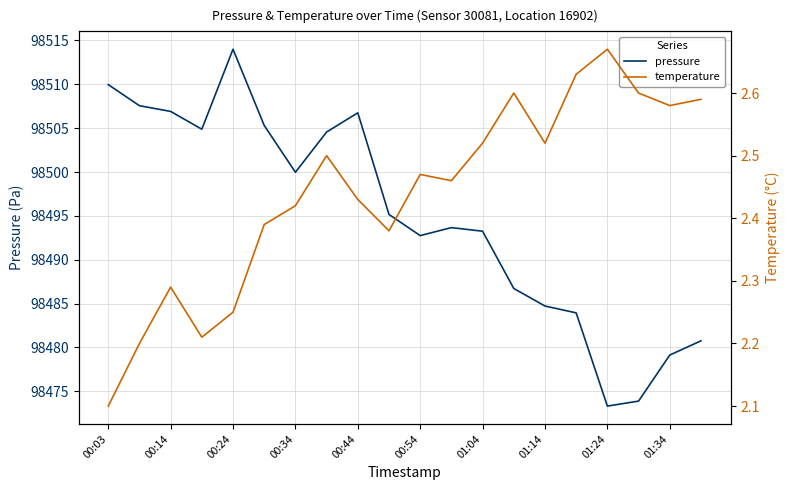

True or false: pressure and temperature cross at least once.

False